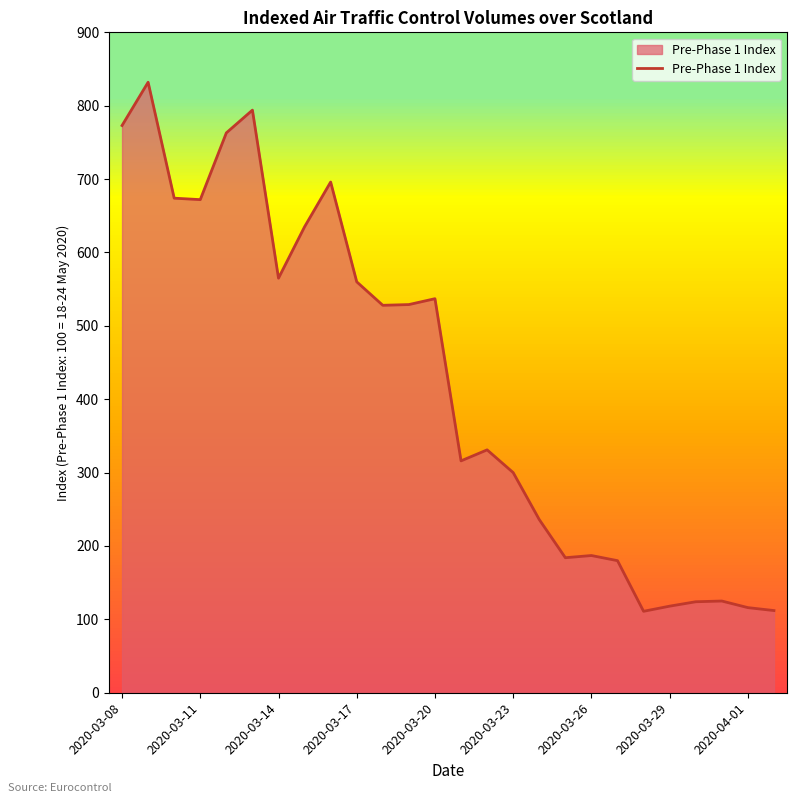

What is the greatest value displayed?

832